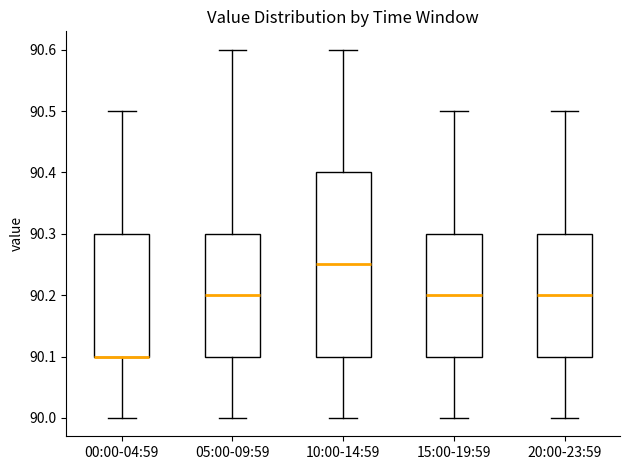

Reading left to right, read every box against the y-axis: the position of its median line, the range the box covers, and the ends of its whiskers. The values are not printed on the chart, so give them approximately, as read against the axis.

00:00-04:59: median 90.10 (drawn on the box's lower edge), box 90.10 to 90.30, whiskers 90.00 to 90.50
05:00-09:59: median 90.20, box 90.10 to 90.30, whiskers 90.00 to 90.60
10:00-14:59: median 90.25, box 90.10 to 90.40, whiskers 90.00 to 90.60
15:00-19:59: median 90.20, box 90.10 to 90.30, whiskers 90.00 to 90.50
20:00-23:59: median 90.20, box 90.10 to 90.30, whiskers 90.00 to 90.50